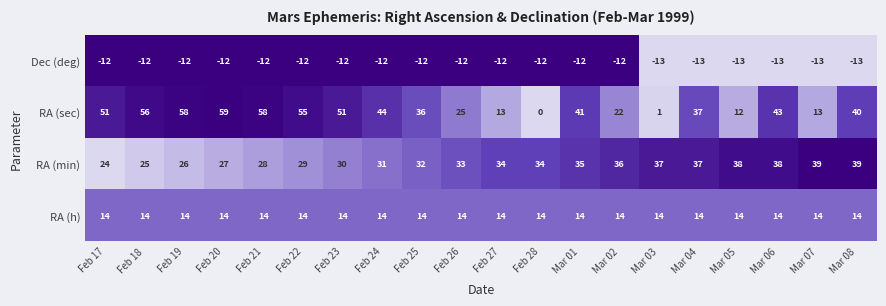

What is the approximate value of RA (min) at Feb 27, to the nearest 10?

30